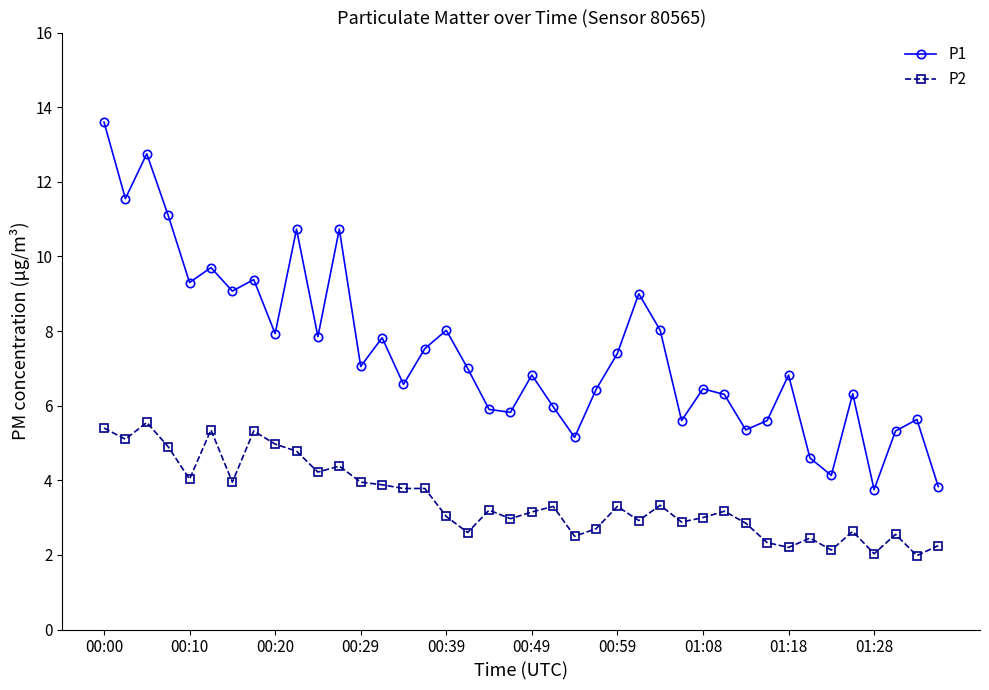

Does the chart have visible grid lines?

No